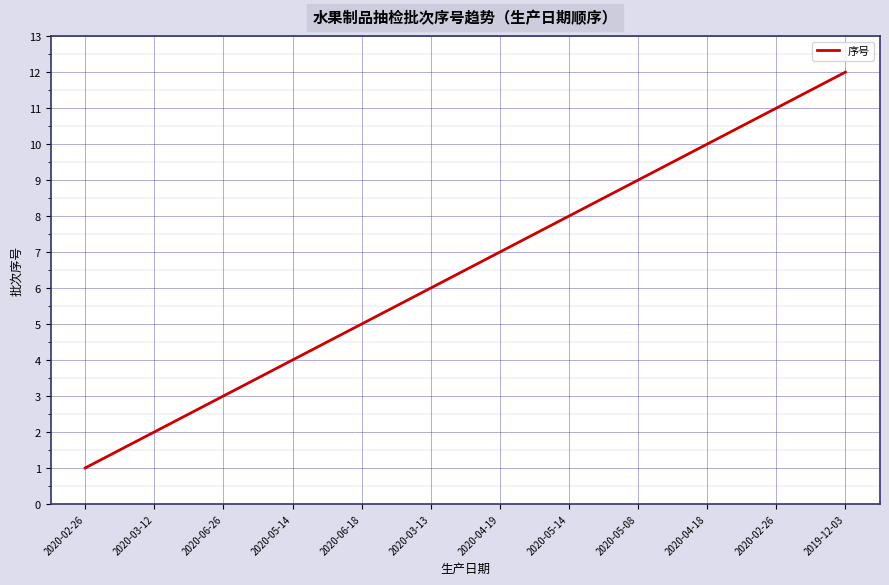

How many lines are shown in the chart?

1